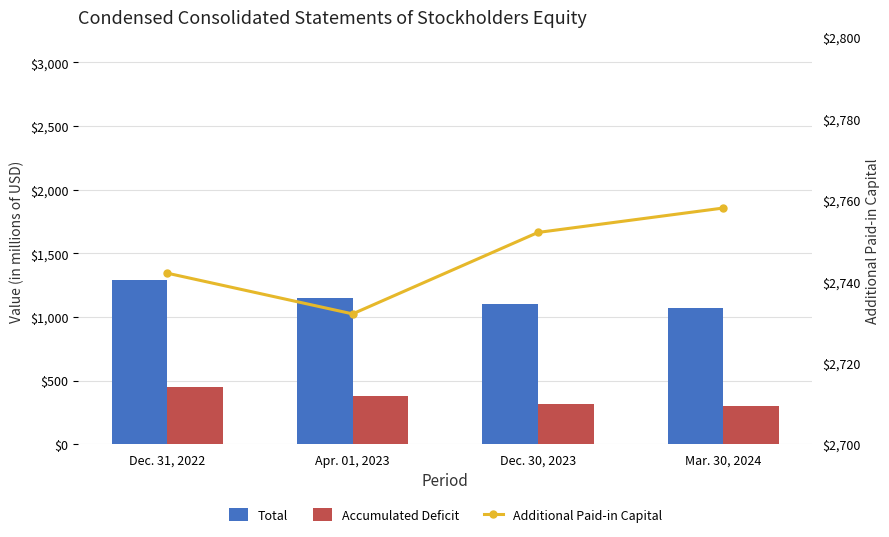

Between Dec. 31, 2022 and Dec. 30, 2023, which is larger?

Dec. 31, 2022